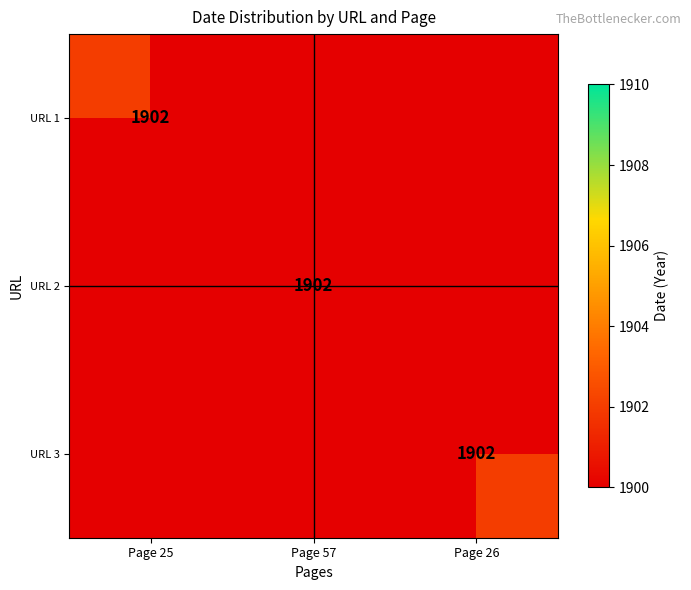

At how many categories does at least one series exceed 980?

3